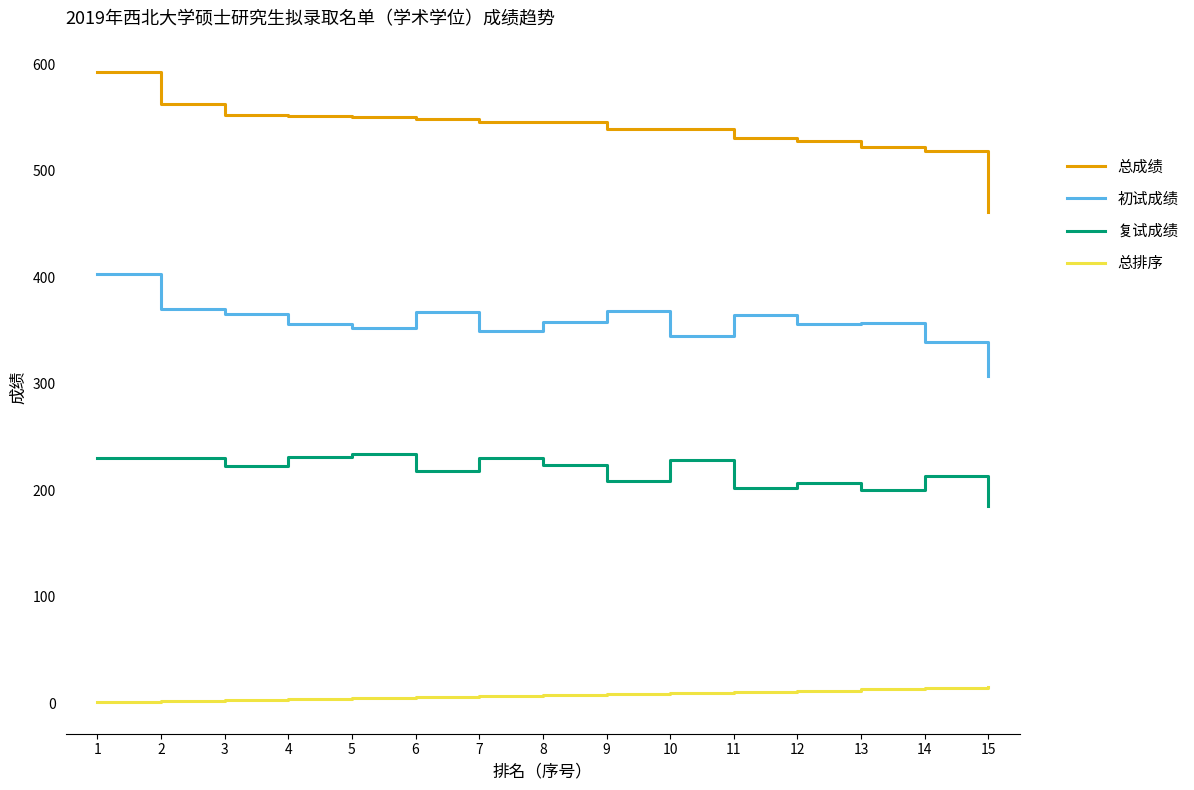

Which series has the widest spread of values?

总成绩